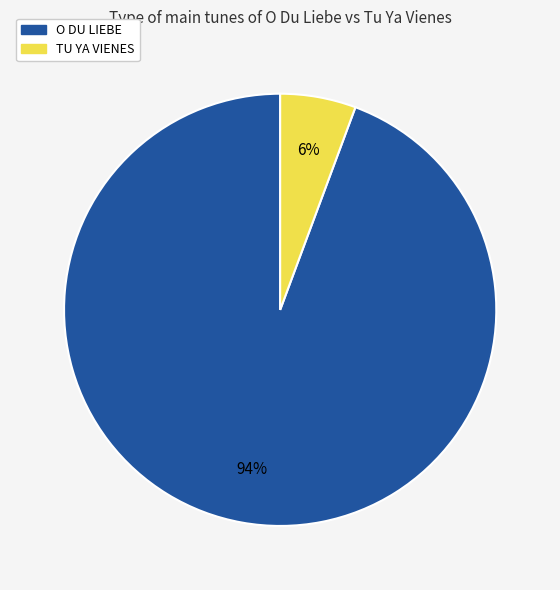

To the nearest percent, what percentage of the pie is O DU LIEBE?

94%